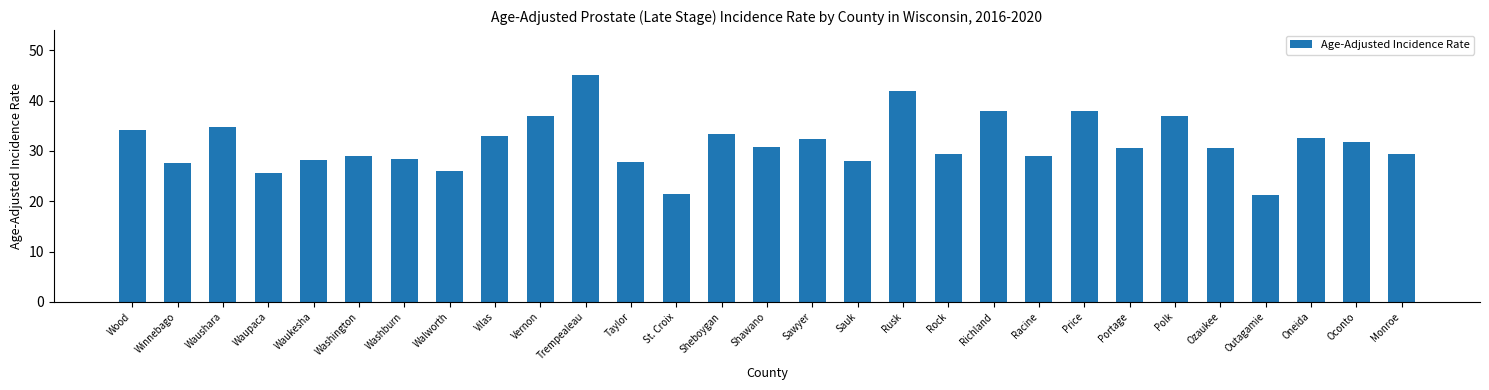

What is the sum of all values?

911.1